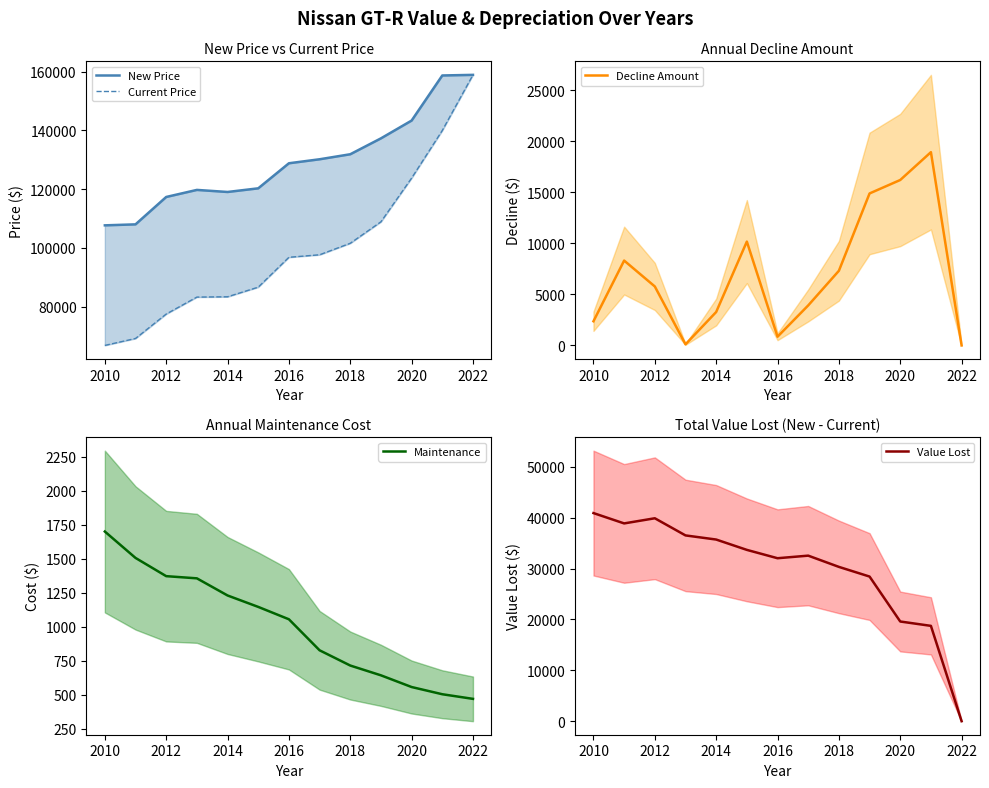

True or false: Value Lost and Decline Amount cross at least once.

True